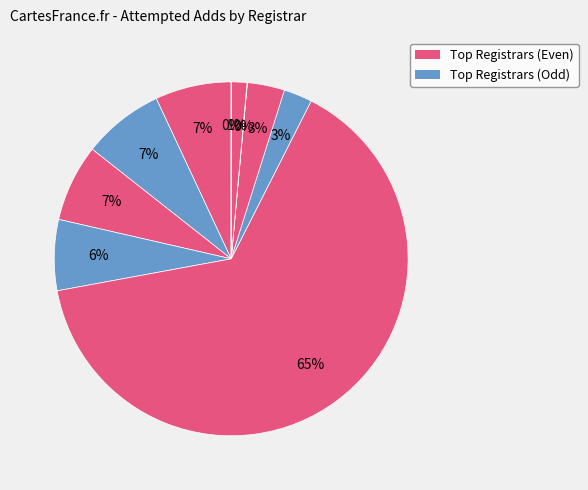

Rank the categories by value from highest to lowest.

1API, United Domains, Cronon, GoDaddy, Secura, Ascio Technologies, Key-Systems, Domeneshop AS, EuroDNS, Whois Networks